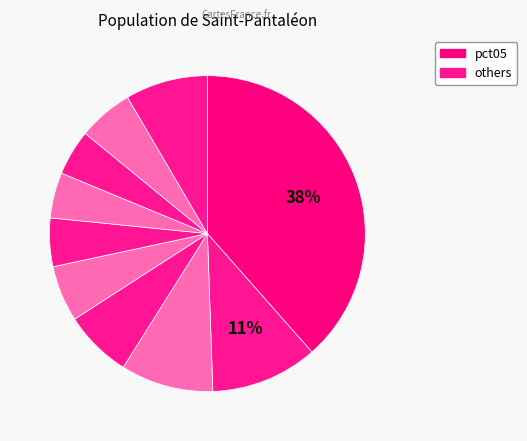

Count the number of slices in the pie.

10